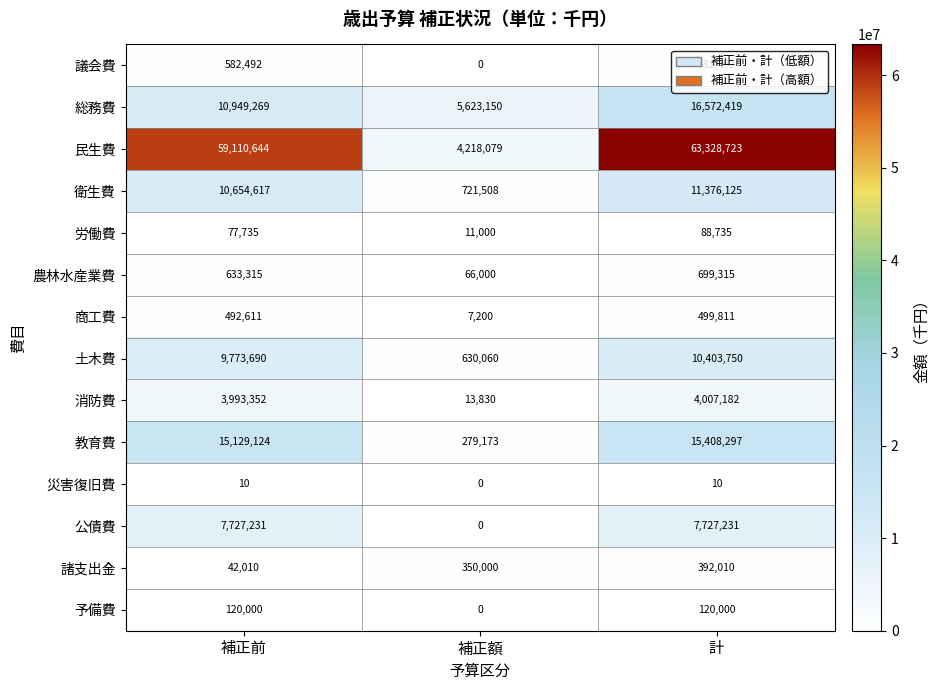

Is it true that 議会費 equals 0 at 補正額?

True